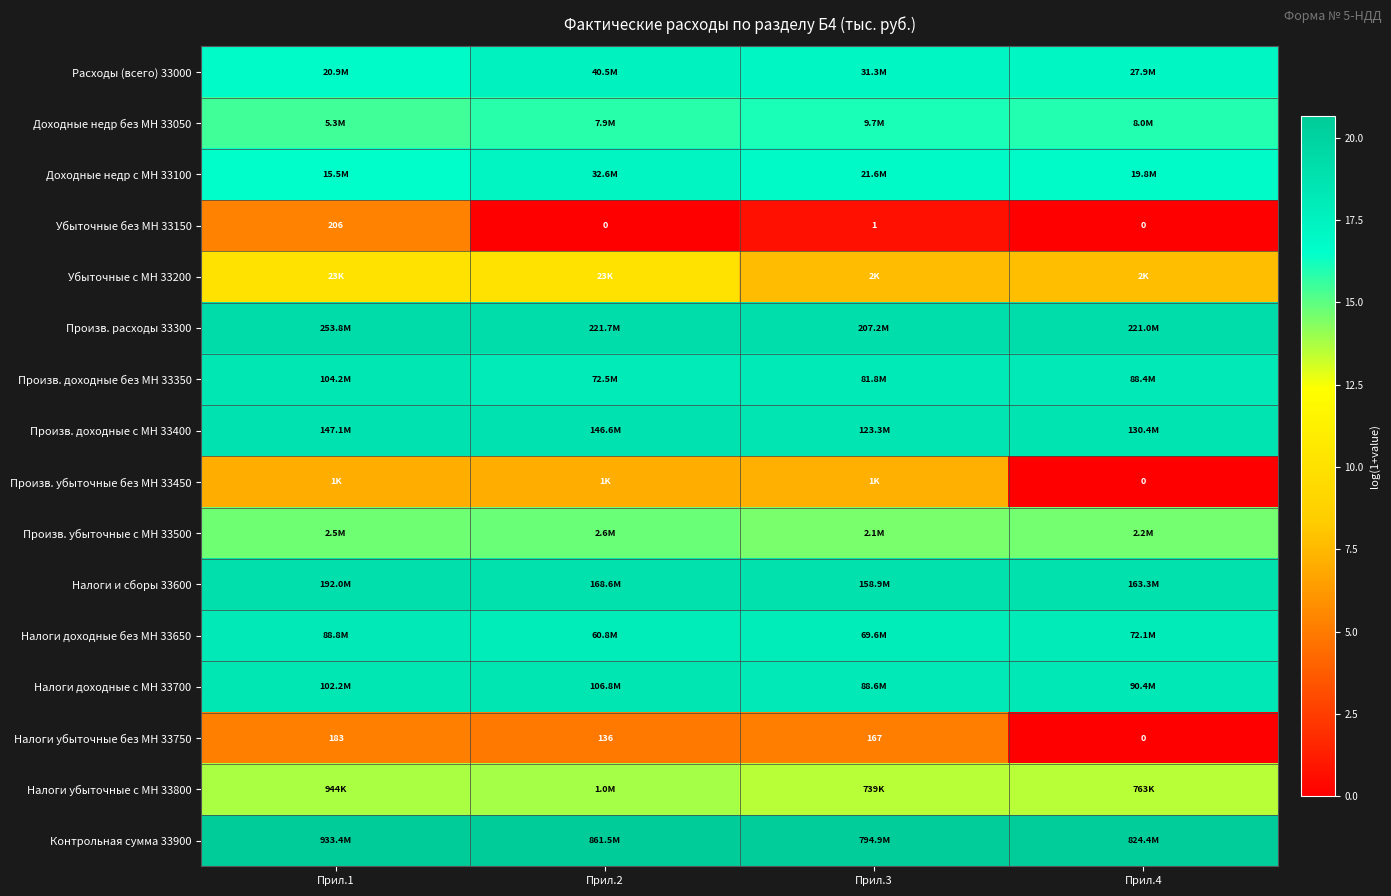

What is the spread (max minus min) of values at Прил.3?

19.8